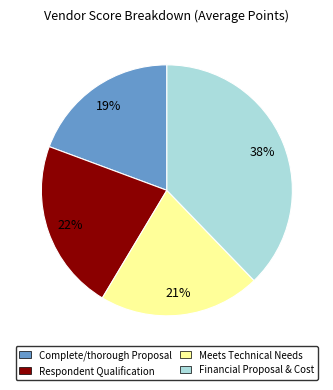

True or false: Complete/thorough Proposal accounts for 7% of the total.

False